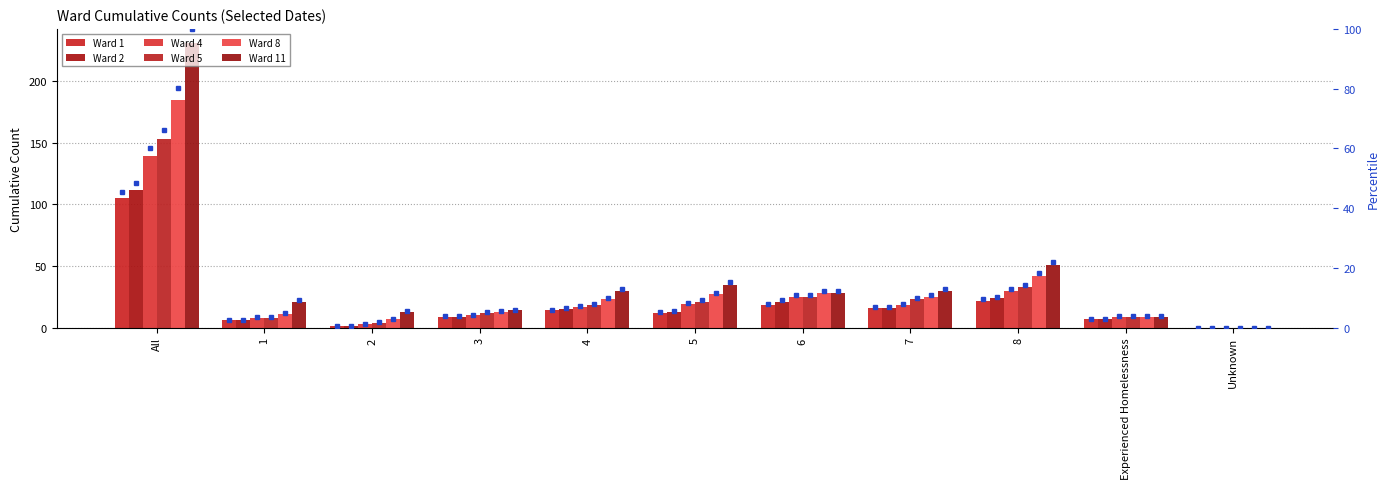

What is the total value across all series at 2?

28.4